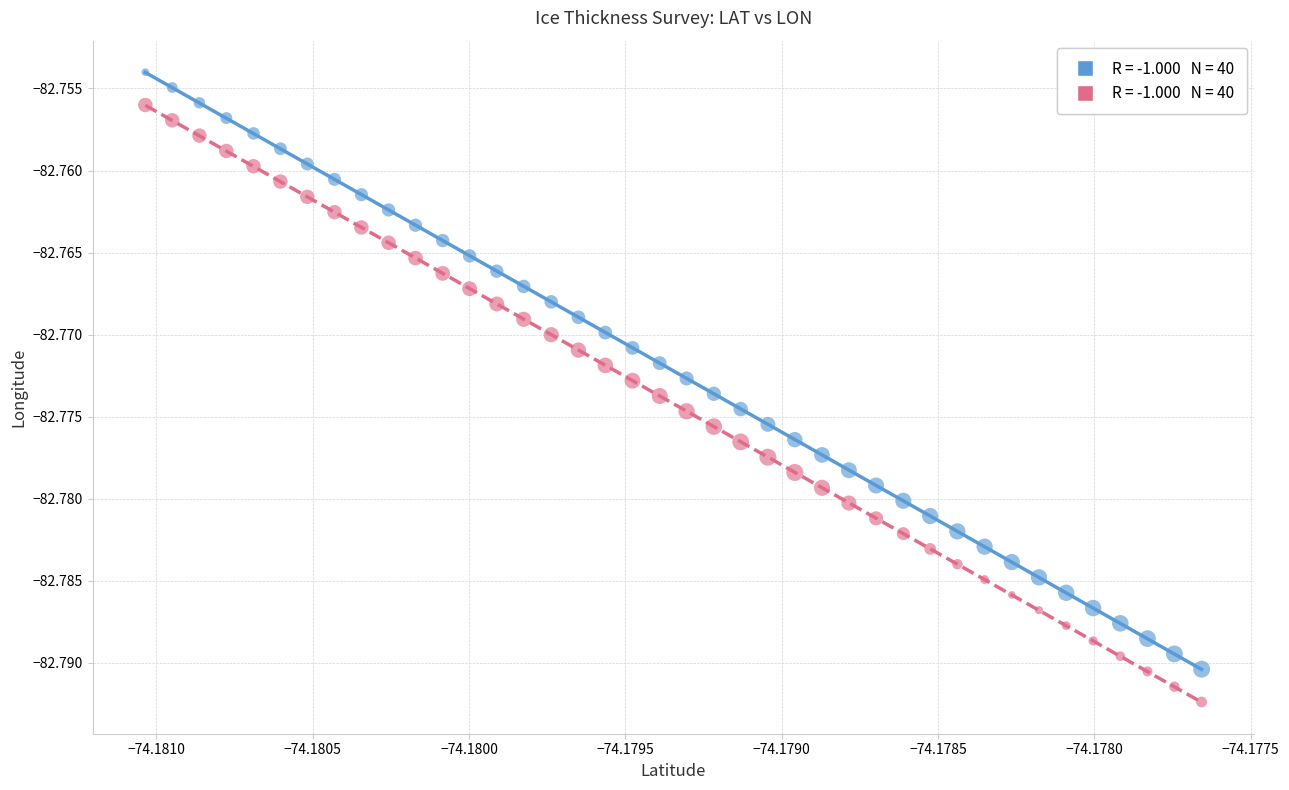

How many data points are displayed?

80